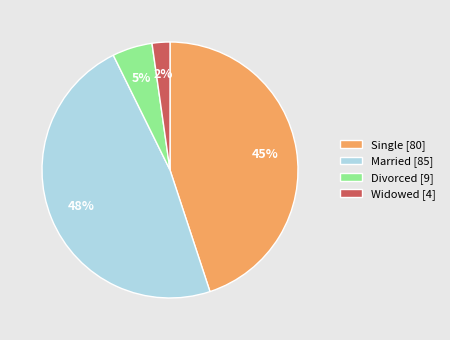

Between Divorced [9] and Single [80], which is larger?

Single [80]